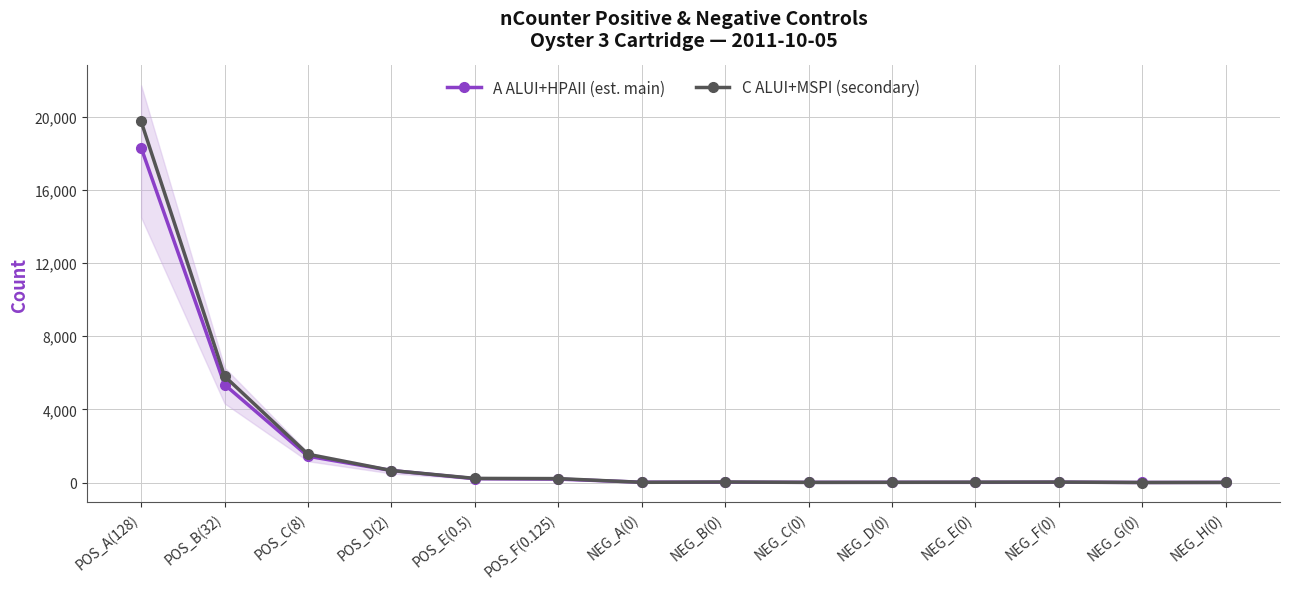

What is the average value of the C ALUI+MSPI (secondary) series?

2020